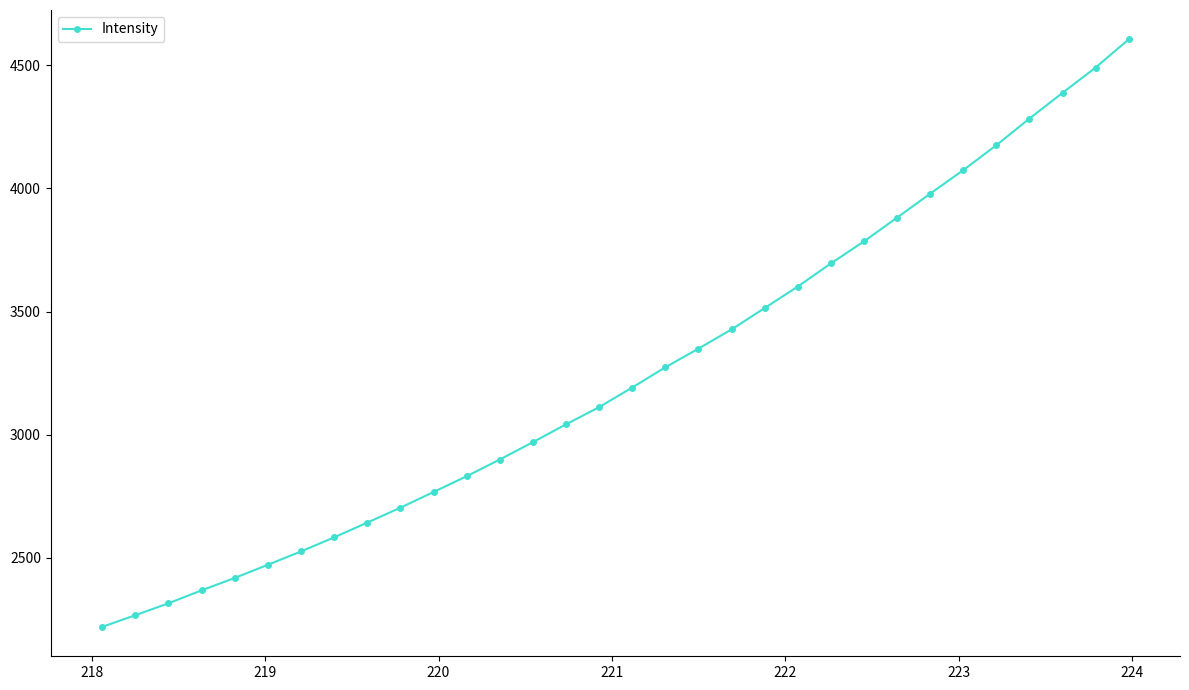

What is the minimum value shown in the chart?

2220.1